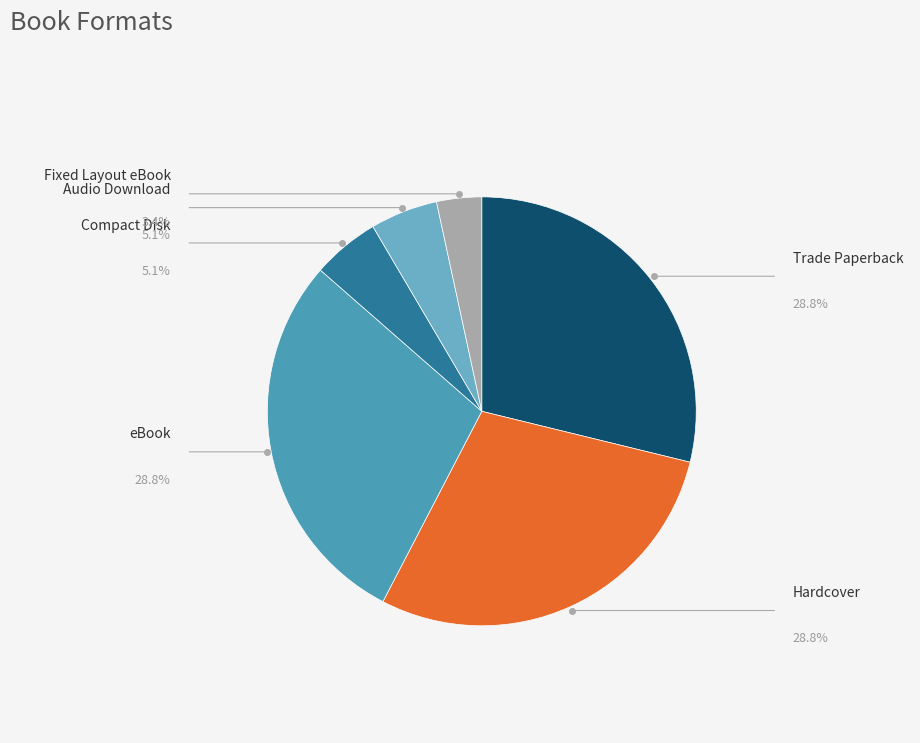

What is the ratio of the value at Compact Disk to the value at eBook?

0.2